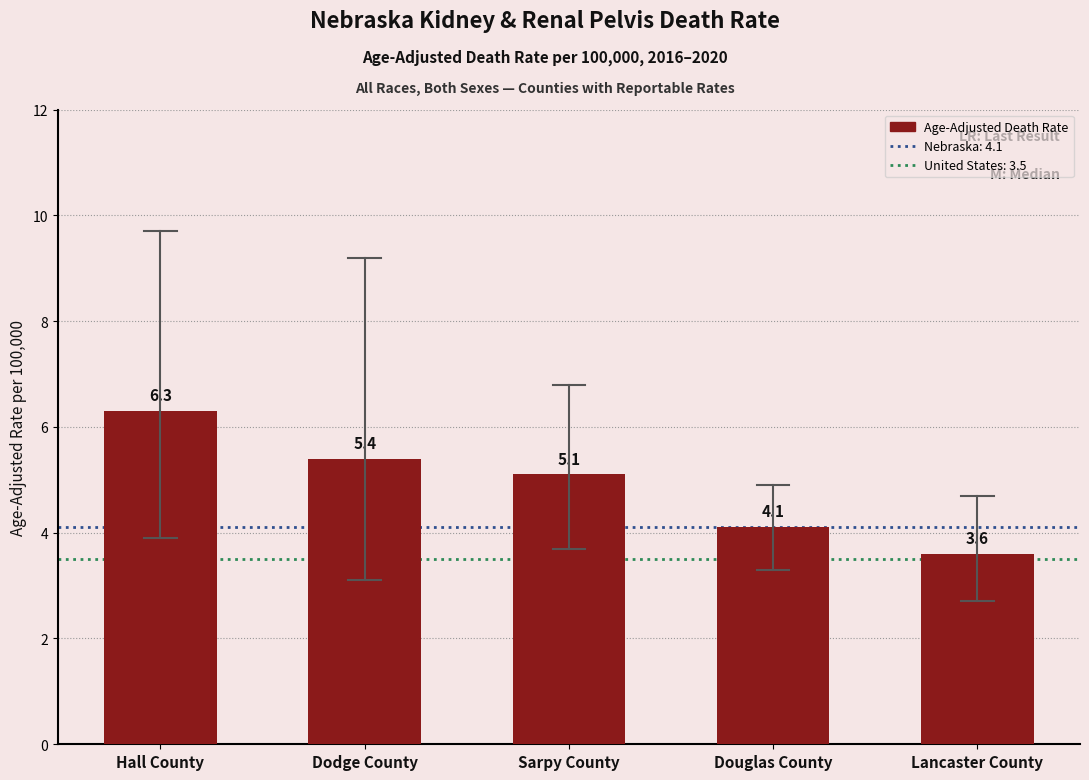

Reading right to left, what are all the values shown in this chart?

3.6	4.1	5.1	5.4	6.3